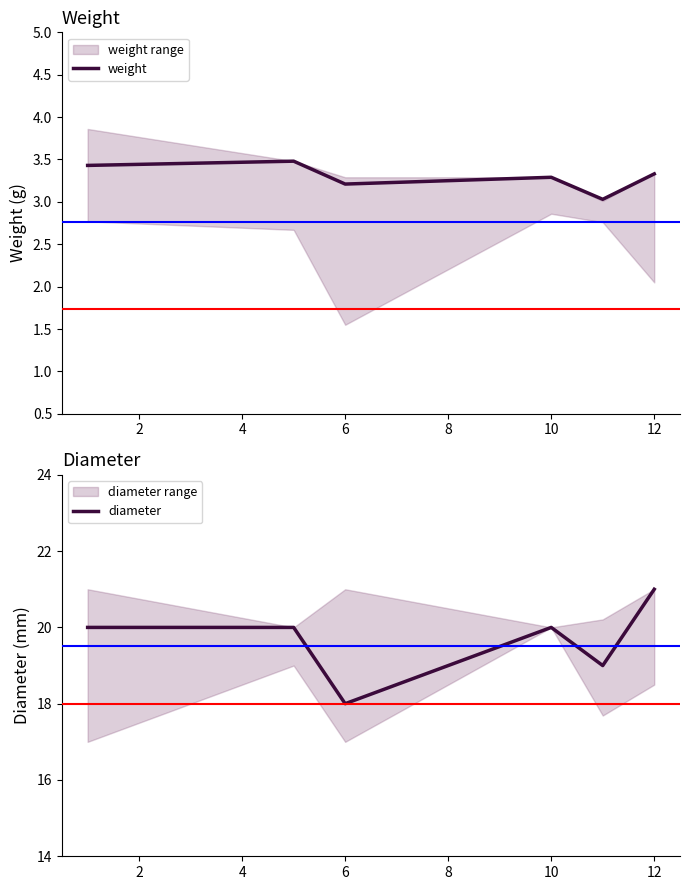

True or false: weight and diameter cross at least once.

False